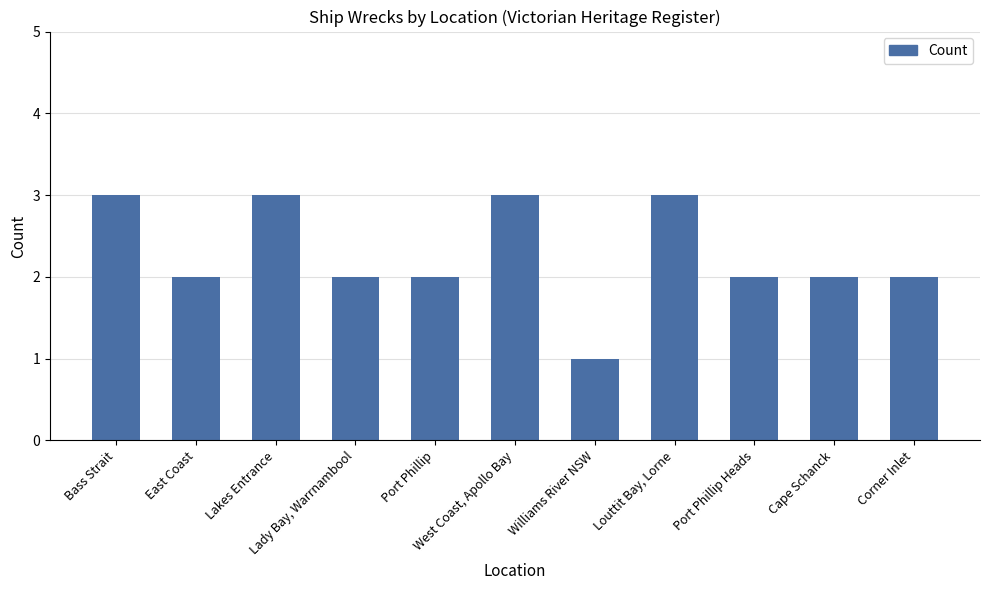

Count the values in the range 2 to 3.

10